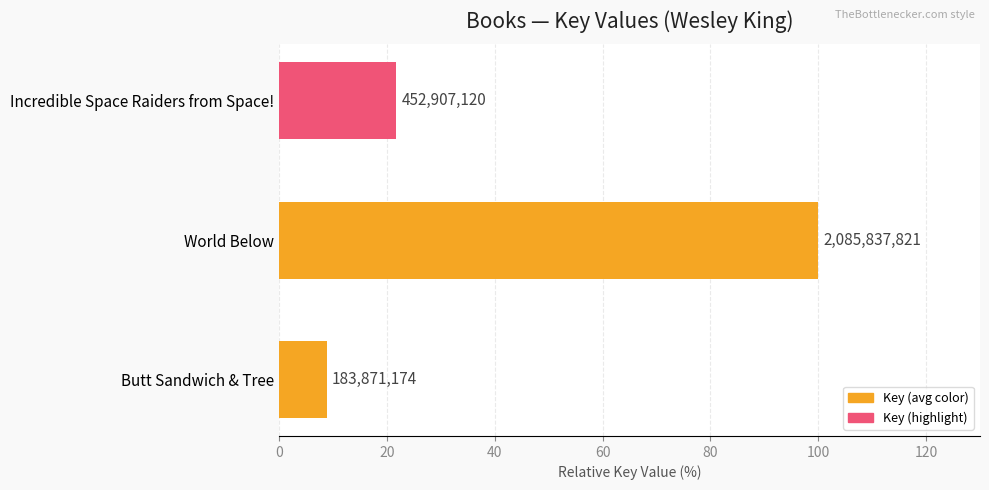

Are the bars grouped side by side (vs. stacked)?

No